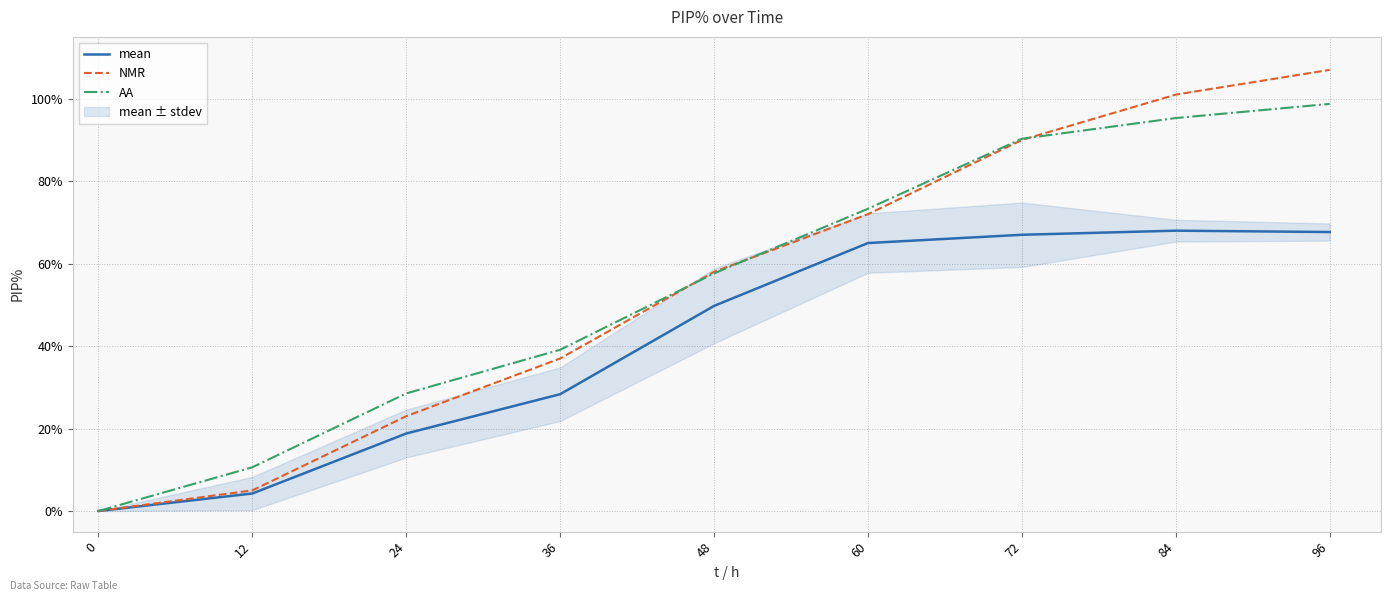

Reading left to right, transcribe all the data shown in this chart.

mean: 0.0	4.2	18.8	28.3	49.8	65.0	67.0	68.0	67.7
NMR: 0.0	5.0	23.0	37.0	58.0	72.0	90.0	101.0	107.0
AA: 0.0	10.6	28.5	39.1	57.6	73.3	90.3	95.3	98.7